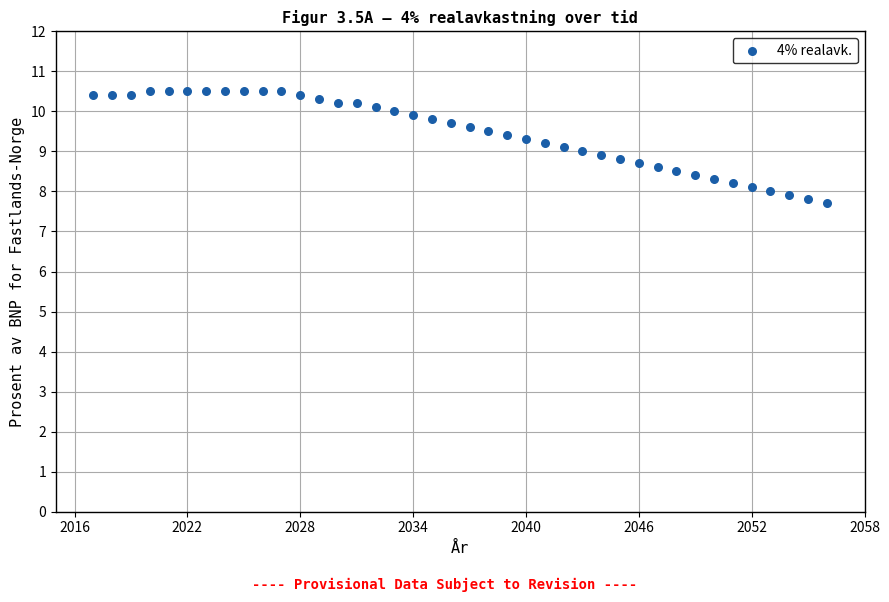

What is the range of X values (max minus min)?

39.0